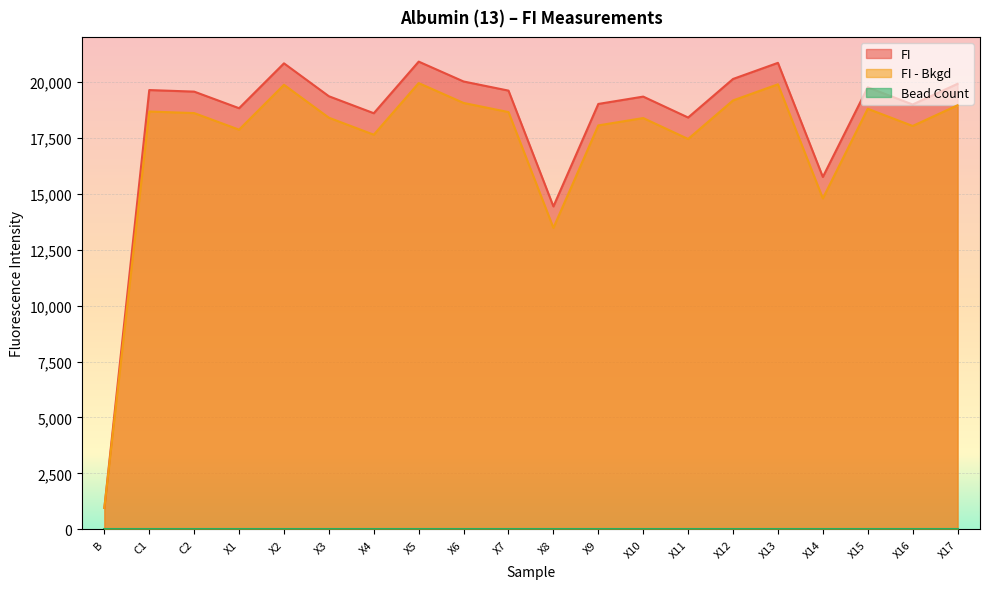

What is the label of the 1st point from the left?

B